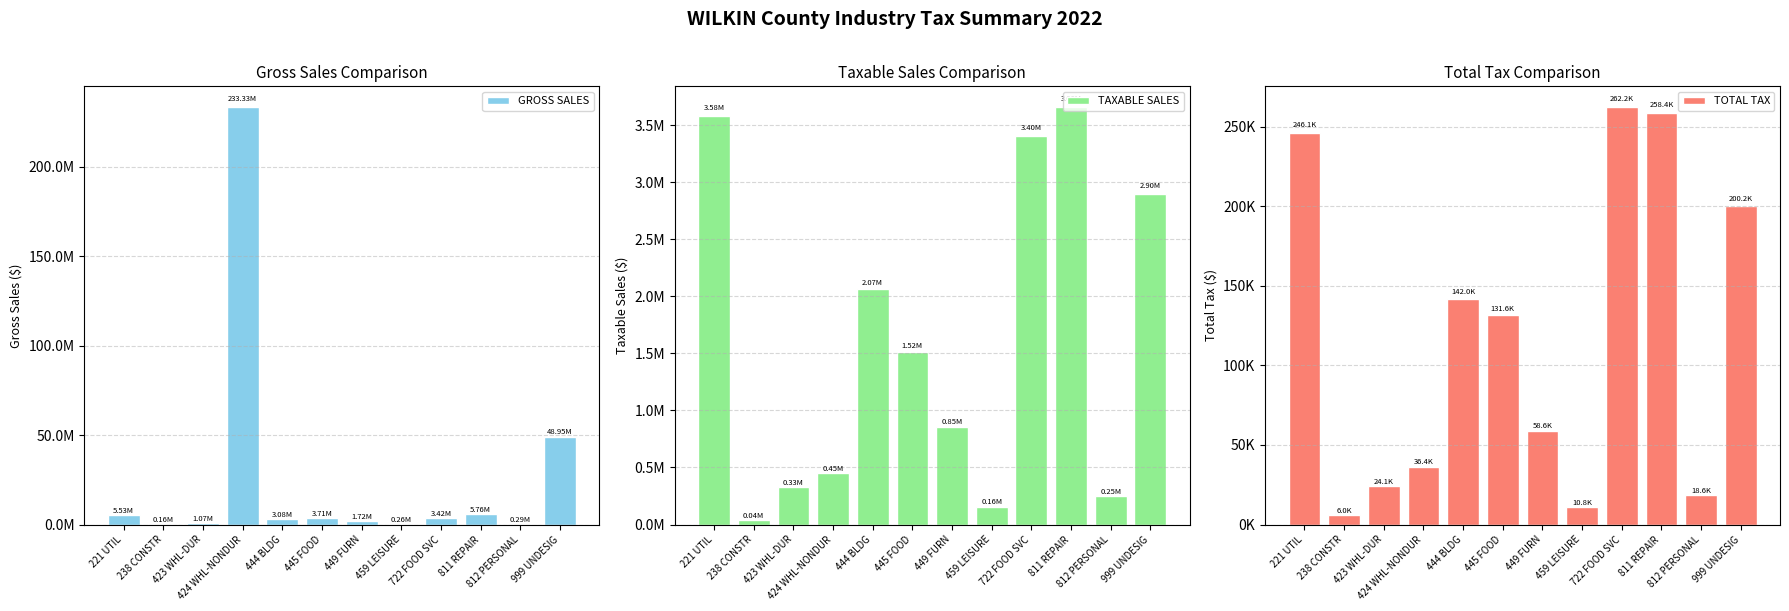

What is the smallest value displayed?

6035